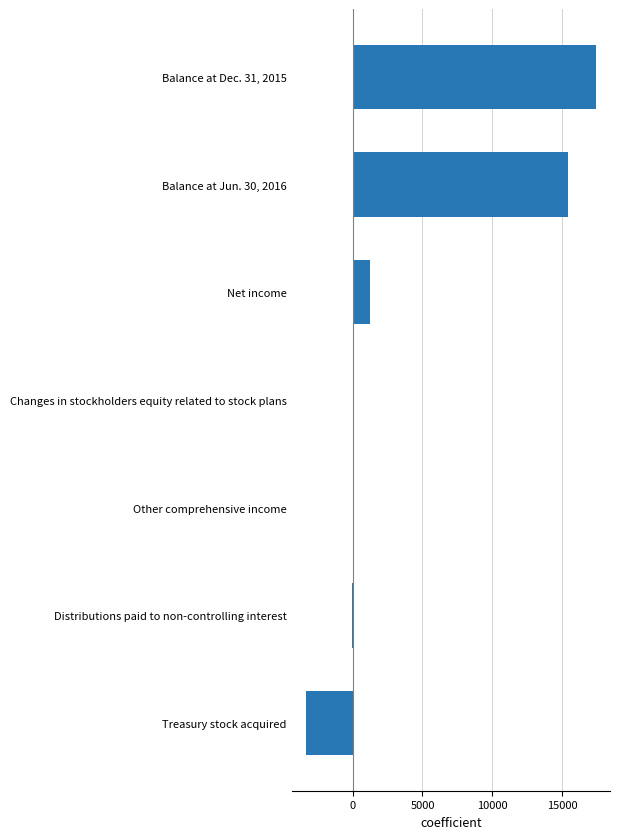

How many categories are shown in the chart?

7